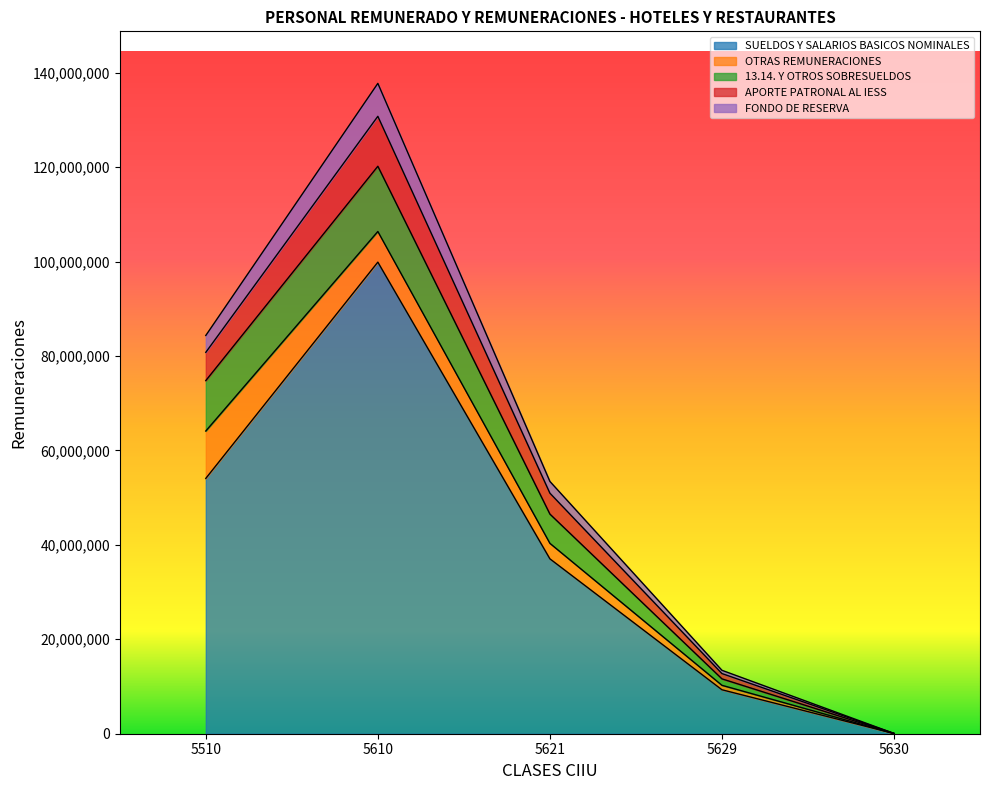

True or false: FONDO DE RESERVA and SUELDOS Y SALARIOS BASICOS NOMINALES cross at least once.

False